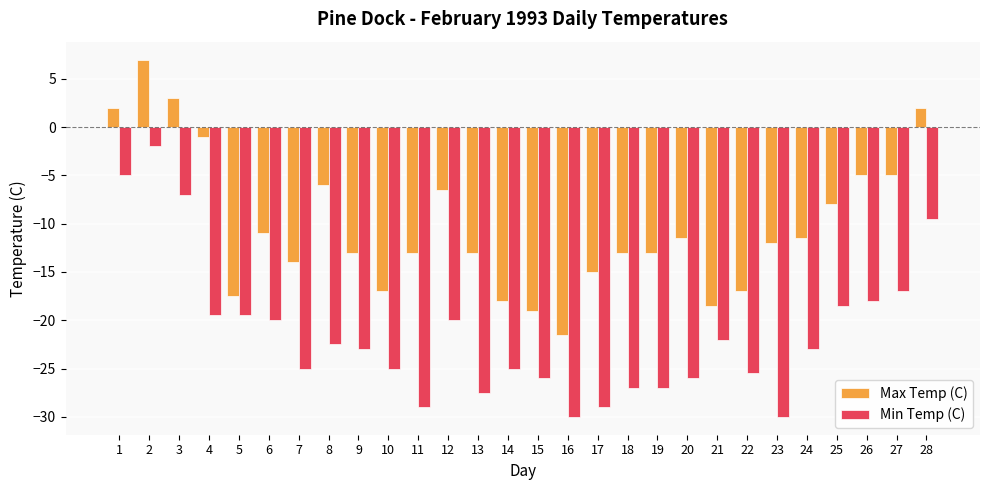

The Max Temp (C) series shows -18.6 at 23. True or false?

False